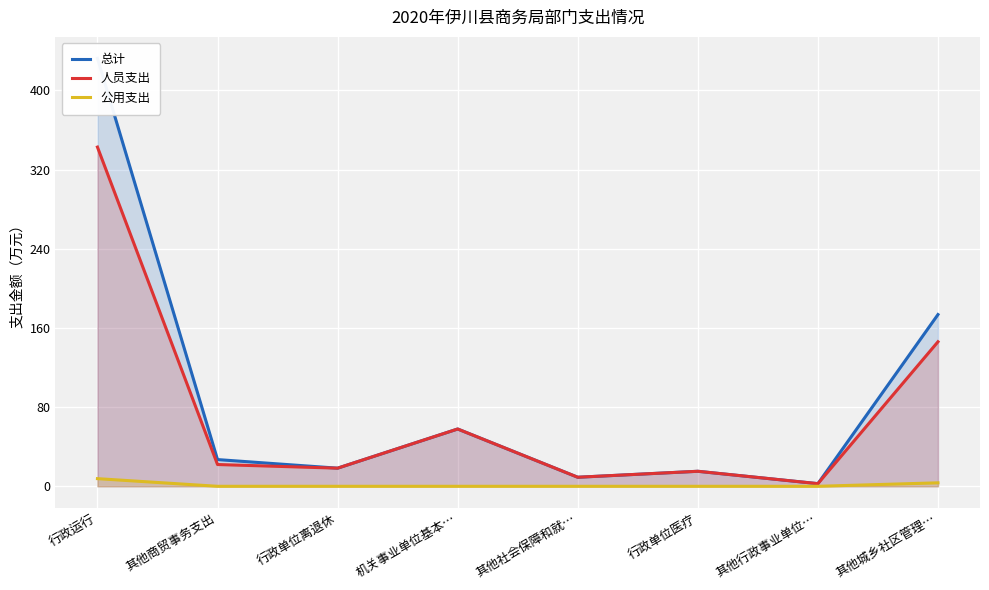

Reading right to left, list all the values displayed in this chart.

总计: 173.6	2.7	15.2	9.1	57.9	18.3	27.0	432.6
人员支出: 146.1	2.7	15.2	9.1	57.9	18.3	22.0	342.8
公用支出: 3.5	0.0	0.0	0.0	0.0	0.0	0.0	7.7